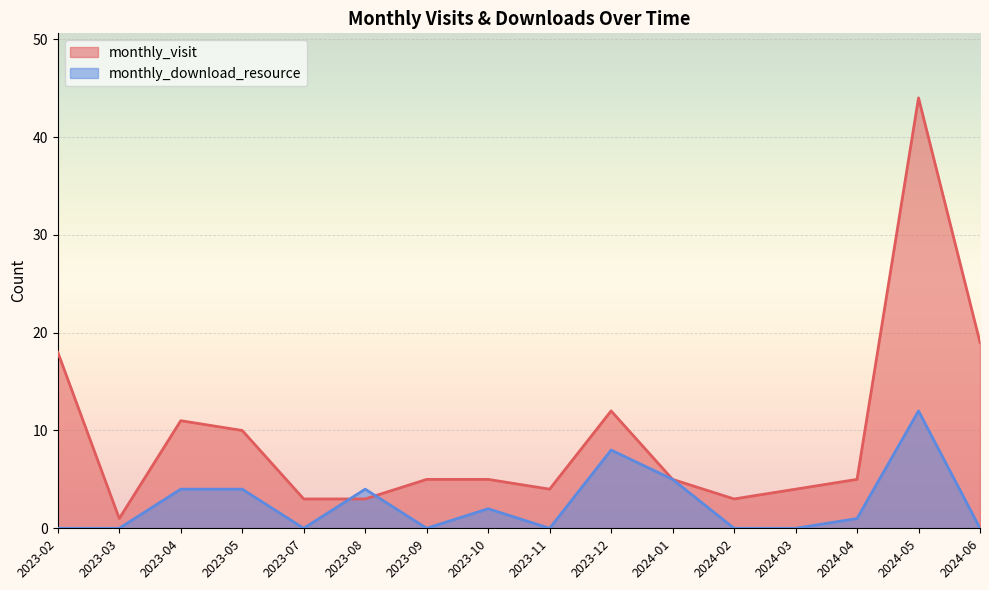

Where is the first local minimum for monthly_download_resource?

2023-07